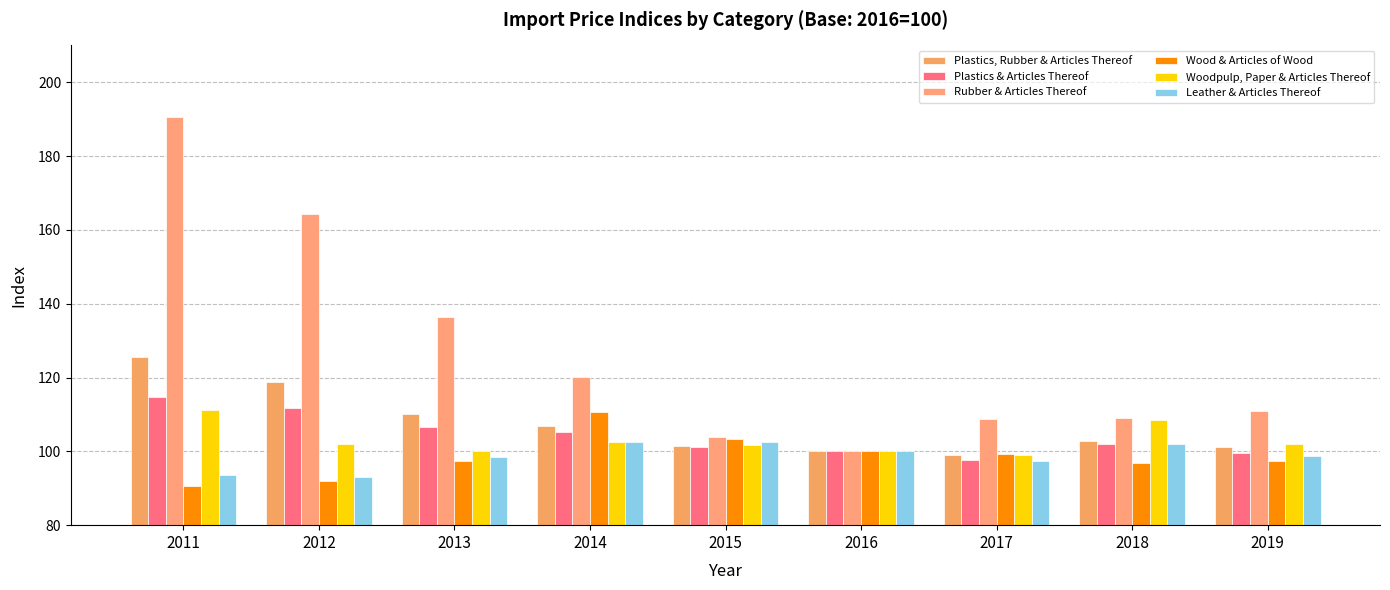

How many bars are there in each group?

6